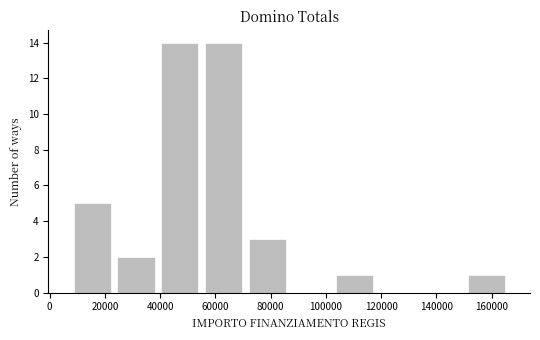

Reading left to right, transcribe this chart: for each bar, give the range it covers on the x-axis and its height. Neither the bar edges nor the heights are printed on the chart, so give them approximately, as read against the axes.

8000 to 24000: 5
24000 to 40000: 2
40000 to 56000: 14
56000 to 70000: 14
70000 to 86000: 3
86000 to 102000: 0
102000 to 118000: 1
118000 to 134000: 0
134000 to 150000: 0
150000 to 166000: 1